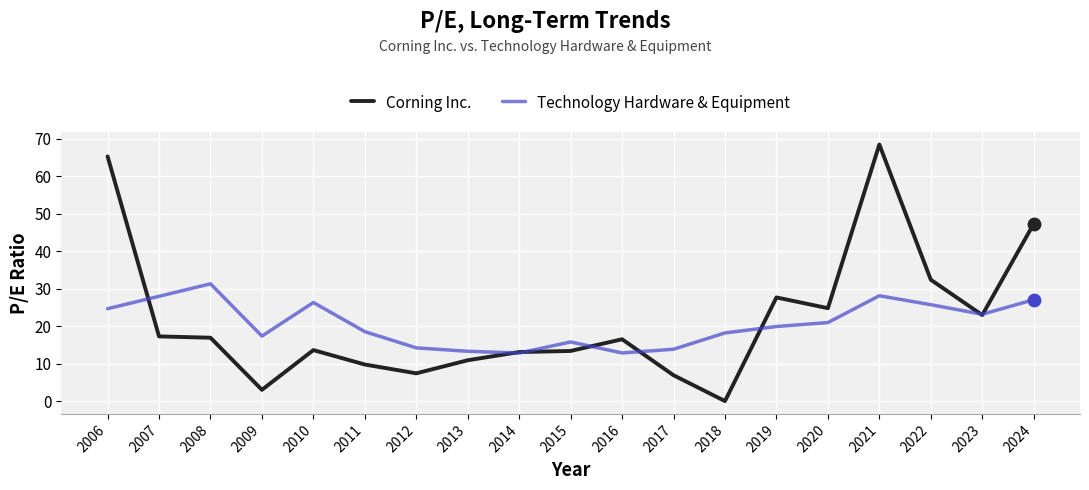

What is the difference between the highest and lowest values at 2008?

14.4